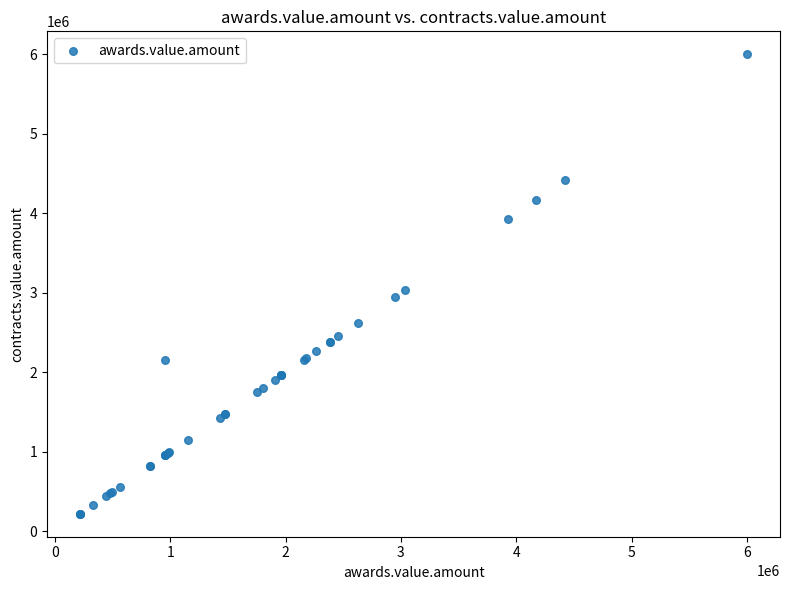

What Y value in the scatter plot is closest to 3109098?

3039380.0